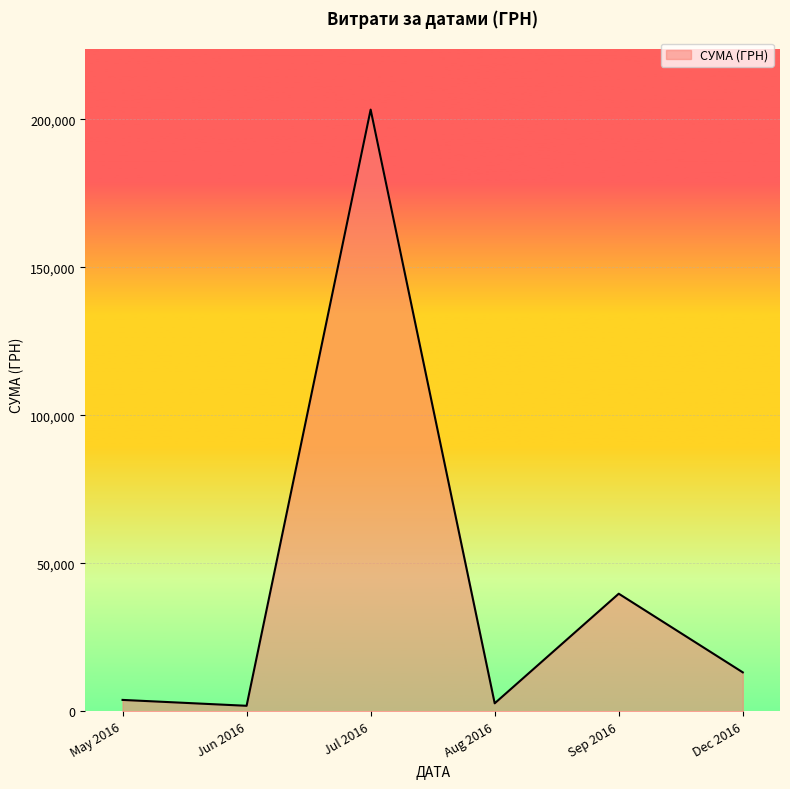

What is the sum of all values?

264481.8